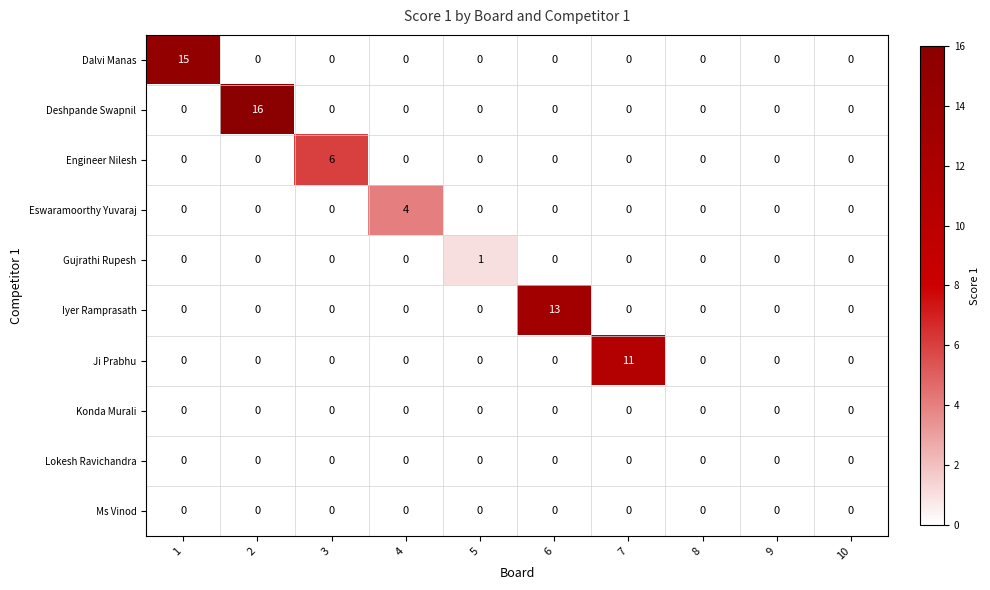

Which series has the widest spread of values?

Deshpande Swapnil